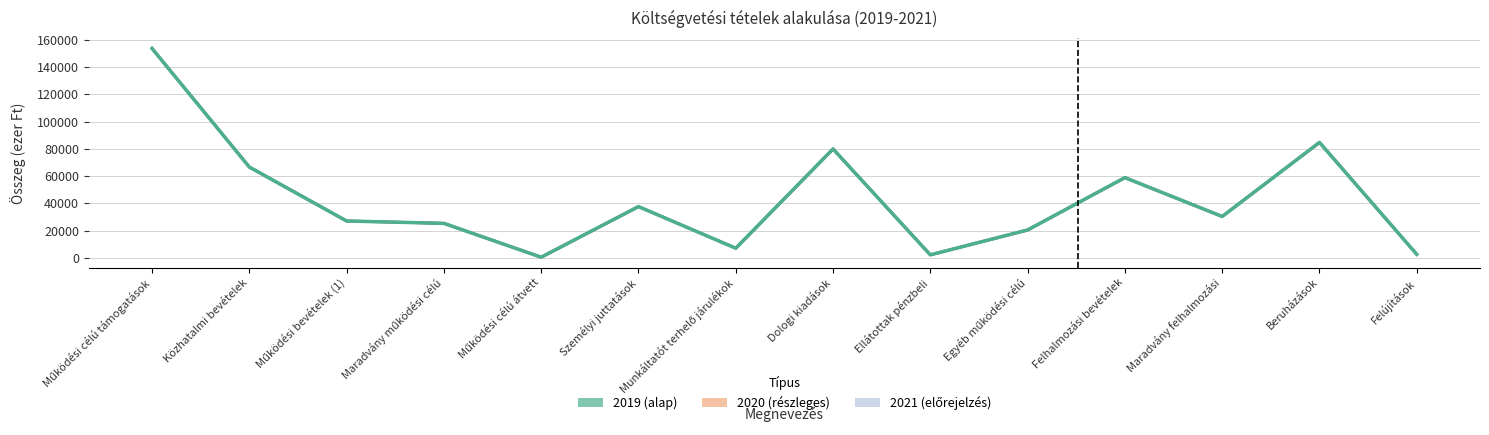

What is the average value of the 2021 (előrejelzés) series?

42603.9